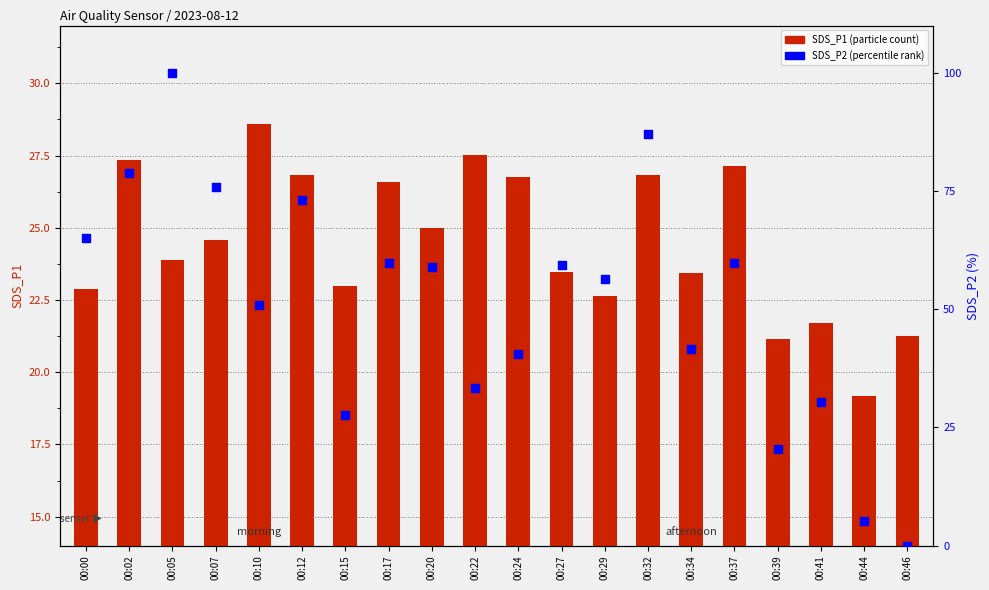

What are all the series names shown in the legend?

SDS_P1 (particle count), SDS_P2 (percentile rank)